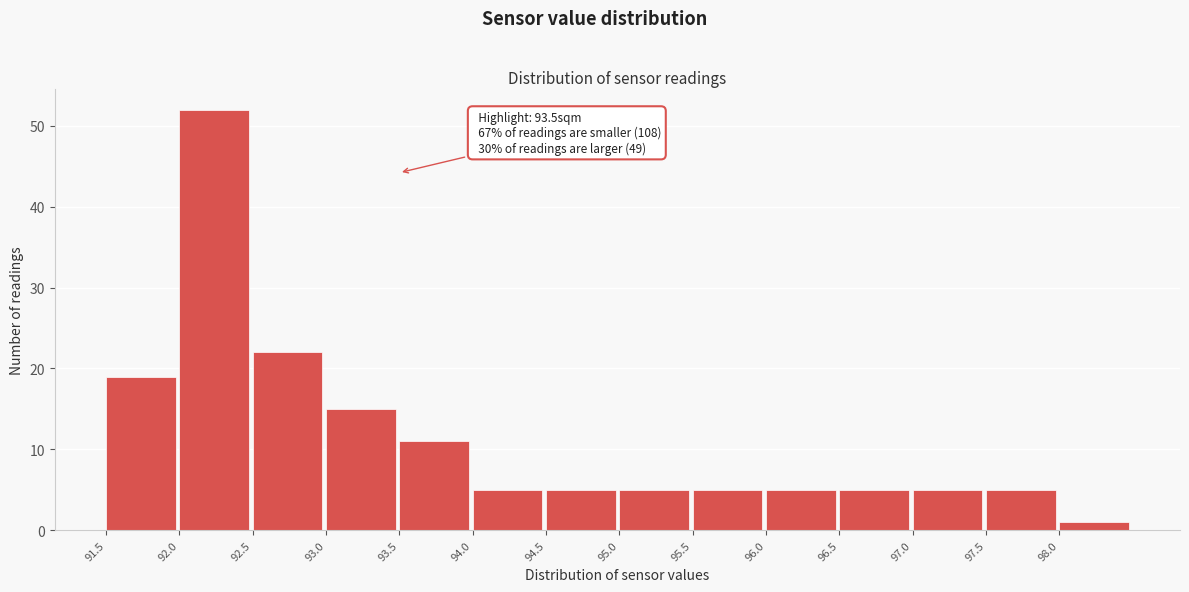

Which range on the x-axis has the tallest bar?

92.0 to 92.5